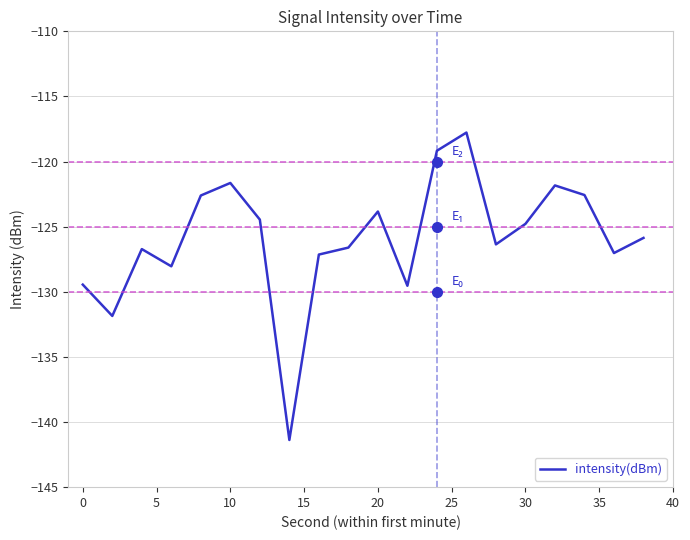

What is the maximum value shown in the chart?

-117.8